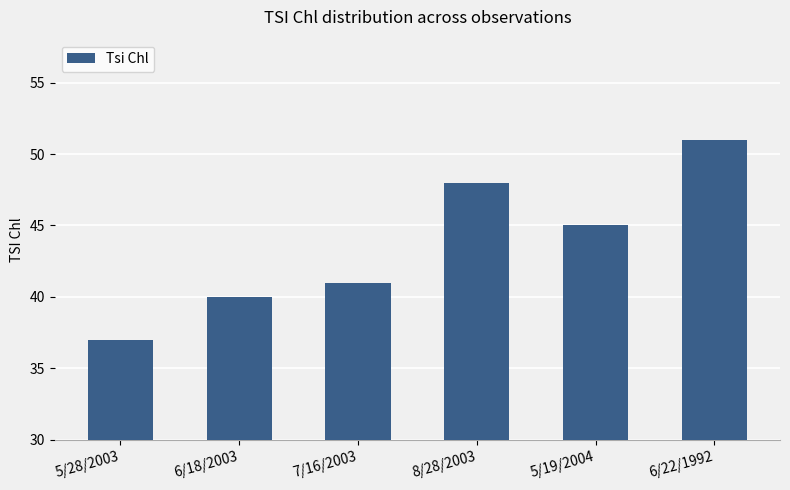

Between 6/18/2003 and 5/28/2003, which is larger?

6/18/2003